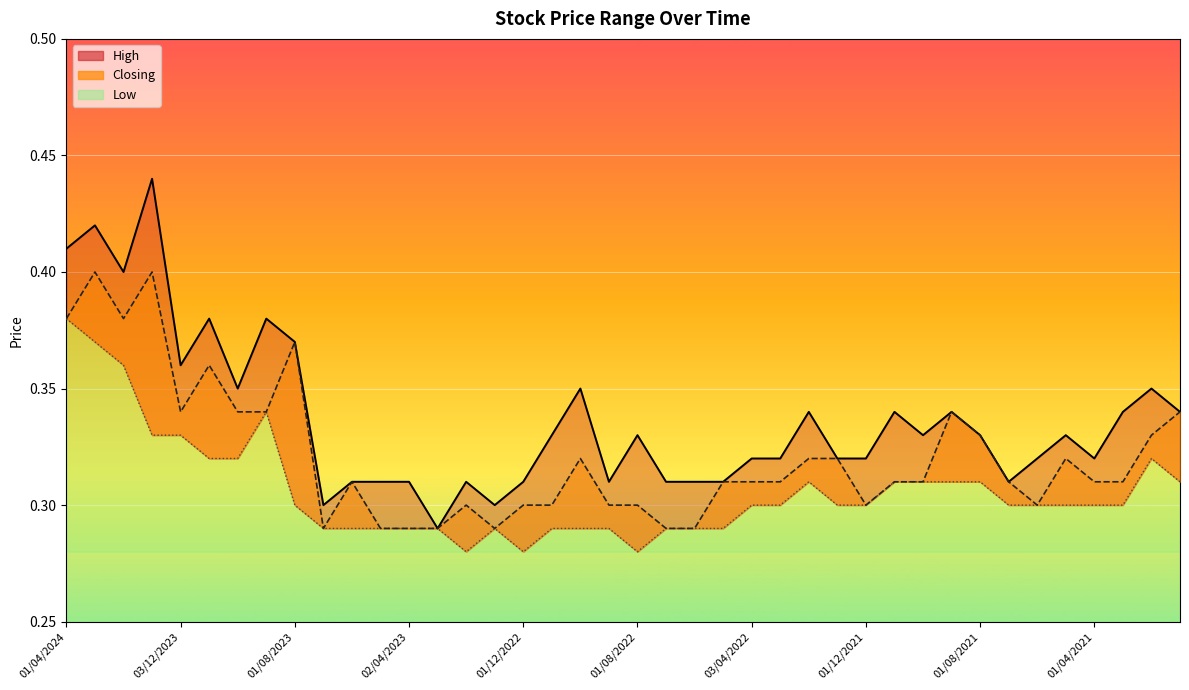

Reading right to left, transcribe all the data shown in this chart.

High: 0.3	0.3	0.3	0.3	0.3	0.3	0.3	0.3	0.3	0.3	0.3	0.3	0.3	0.3	0.3	0.3	0.3	0.3	0.3	0.3	0.3	0.3	0.3	0.3	0.3	0.3	0.3	0.3	0.3	0.3	0.3	0.4	0.4	0.3	0.4	0.4	0.4	0.4	0.4	0.4
Closing: 0.3	0.3	0.3	0.3	0.3	0.3	0.3	0.3	0.3	0.3	0.3	0.3	0.3	0.3	0.3	0.3	0.3	0.3	0.3	0.3	0.3	0.3	0.3	0.3	0.3	0.3	0.3	0.3	0.3	0.3	0.3	0.4	0.3	0.3	0.4	0.3	0.4	0.4	0.4	0.4
Low: 0.3	0.3	0.3	0.3	0.3	0.3	0.3	0.3	0.3	0.3	0.3	0.3	0.3	0.3	0.3	0.3	0.3	0.3	0.3	0.3	0.3	0.3	0.3	0.3	0.3	0.3	0.3	0.3	0.3	0.3	0.3	0.3	0.3	0.3	0.3	0.3	0.3	0.4	0.4	0.4